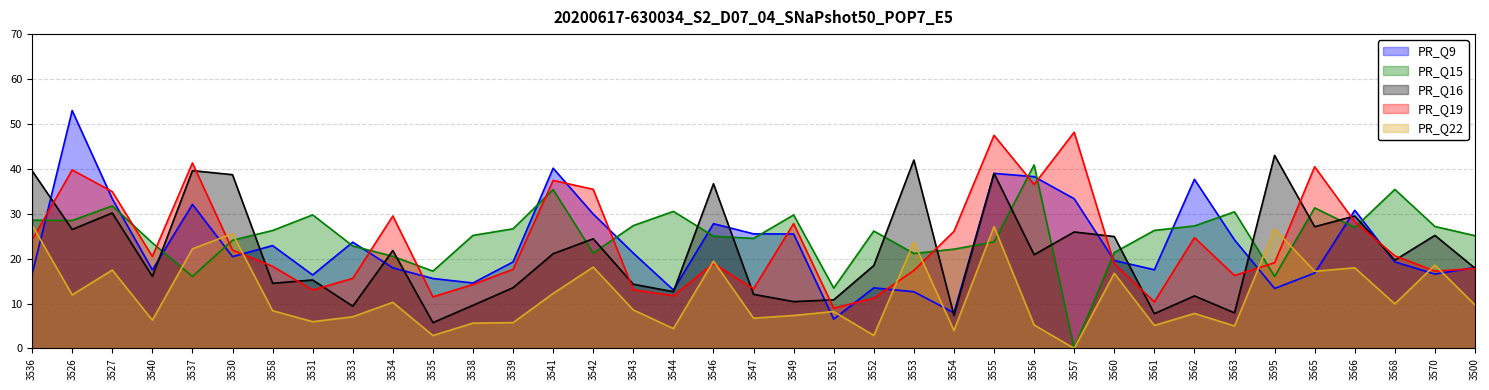

Which series changed the most between 3537 and 3570?

PR_Q19